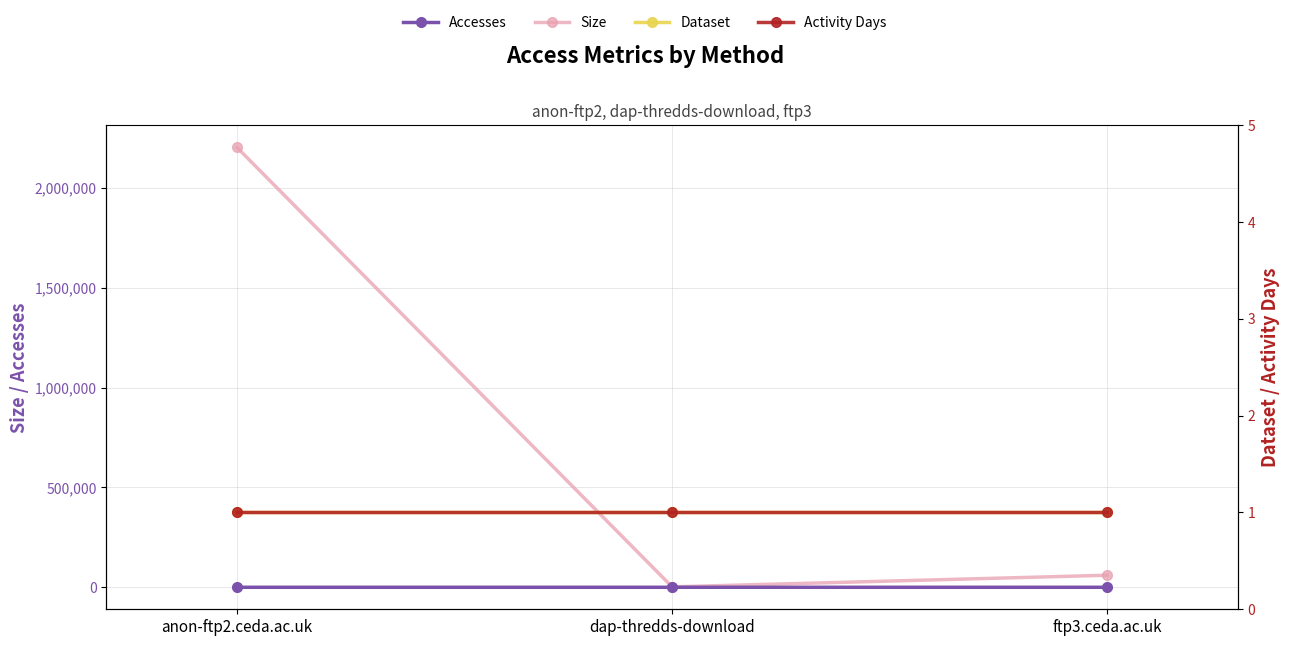

List the series in order of their peak value, lowest first.

Dataset, Activity Days, Accesses, Size